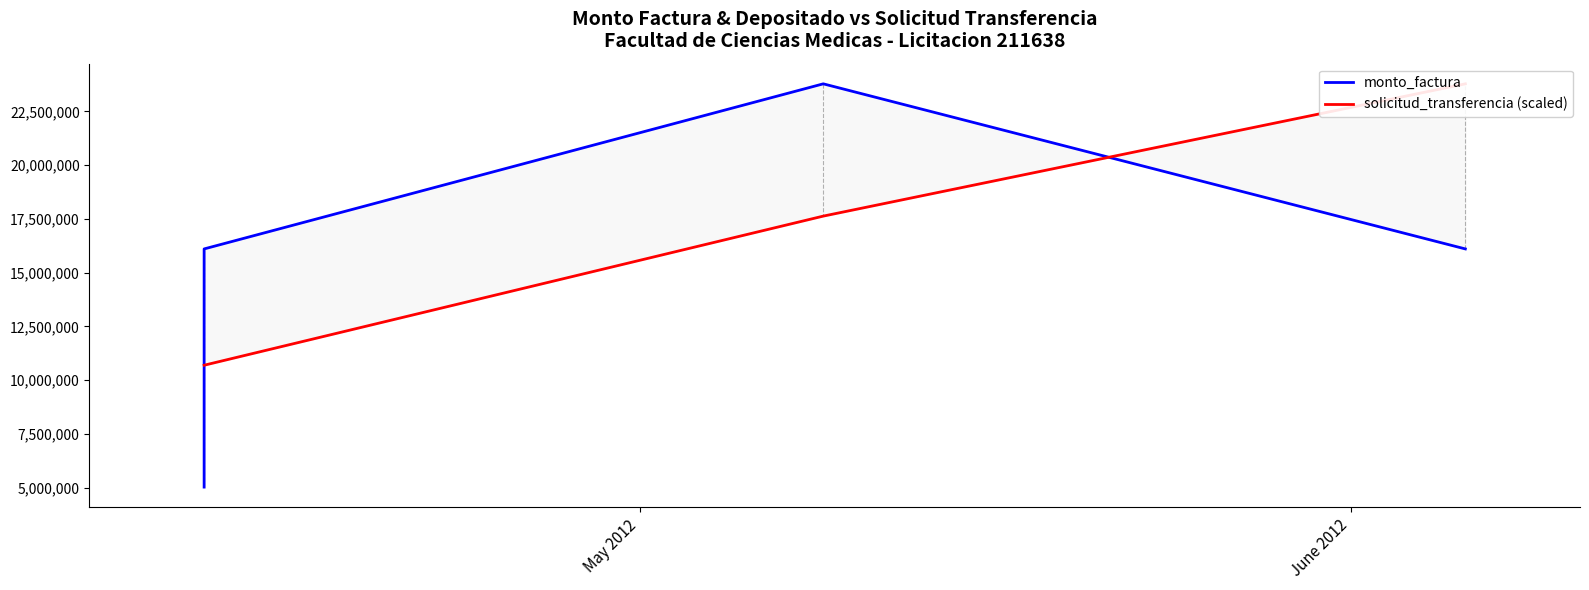

Between which two adjacent categories do monto_factura and solicitud_transferencia (scaled) first intersect?

May 2012 and June 2012